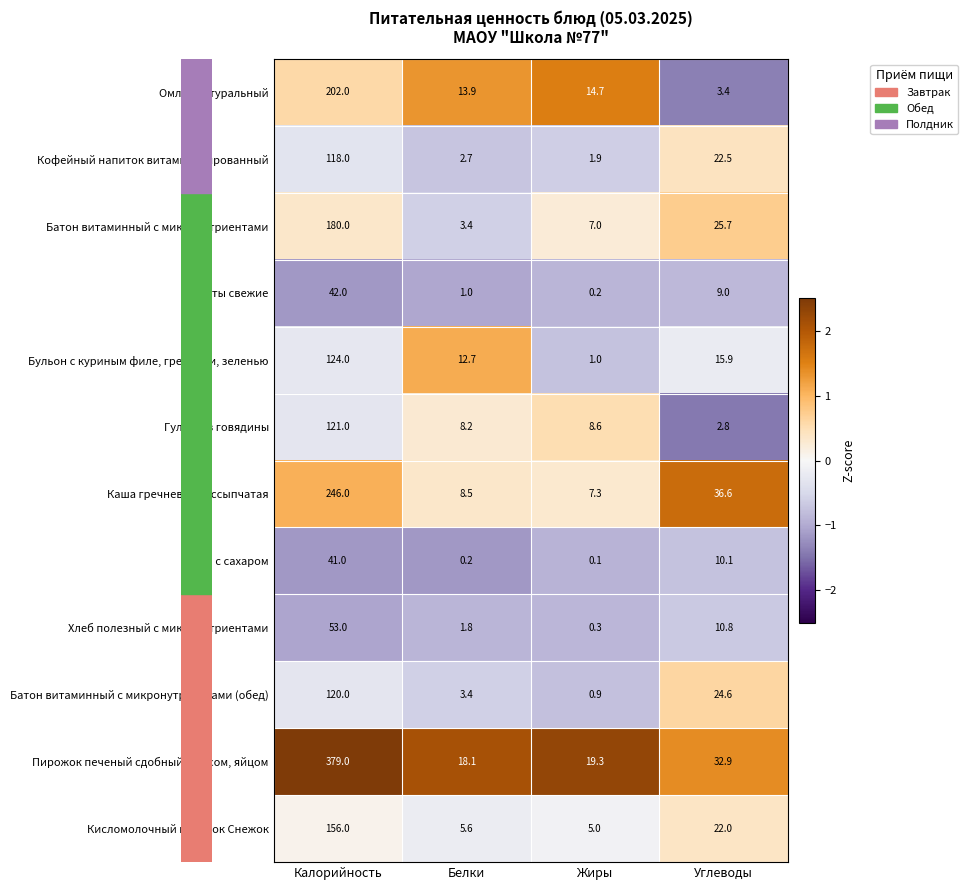

List the series in order of their peak value, lowest first.

Чай с сахаром, Фрукты свежие, Хлеб полезный с микронутриентами, Кофейный напиток витаминизированный, Батон витаминный с микронутриентами (обед), Гуляш из говядины, Бульон с куриным филе, гренками, зеленью, Кисломолочный напиток Снежок, Батон витаминный с микронутриентами, Омлет натуральный, Каша гречневая рассыпчатая, Пирожок печеный сдобный с рисом, яйцом